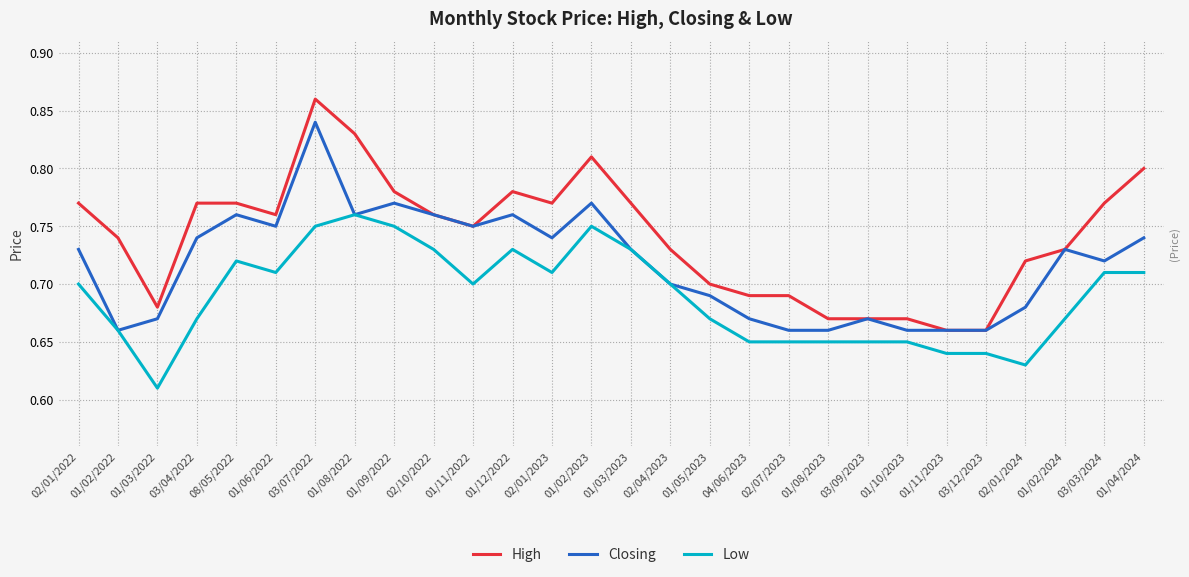

What is the label of the 10th point from the left?

02/10/2022